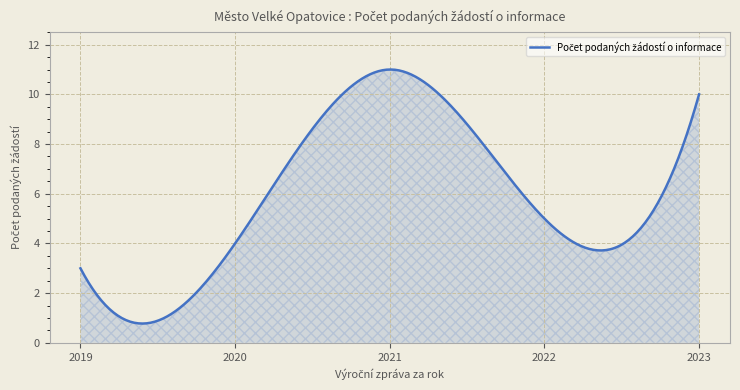

What is the minimum value shown in the chart?

0.8